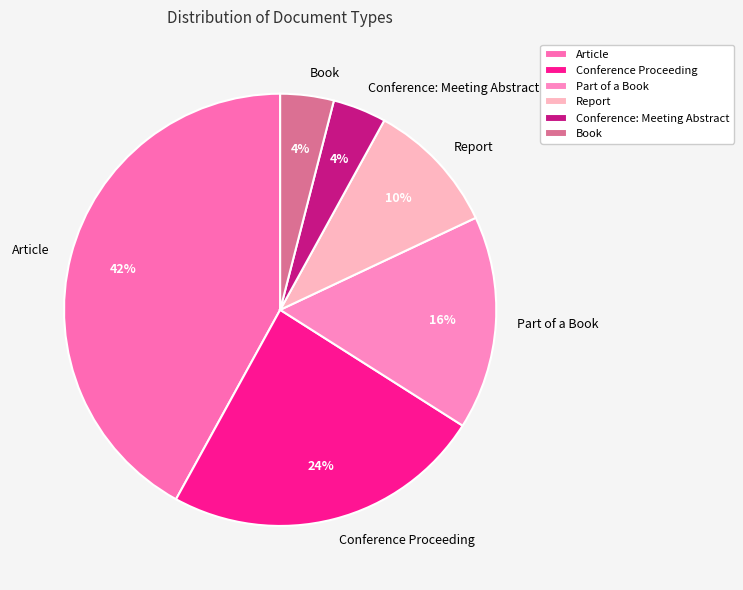

Which has a higher value, Book or Part of a Book?

Part of a Book